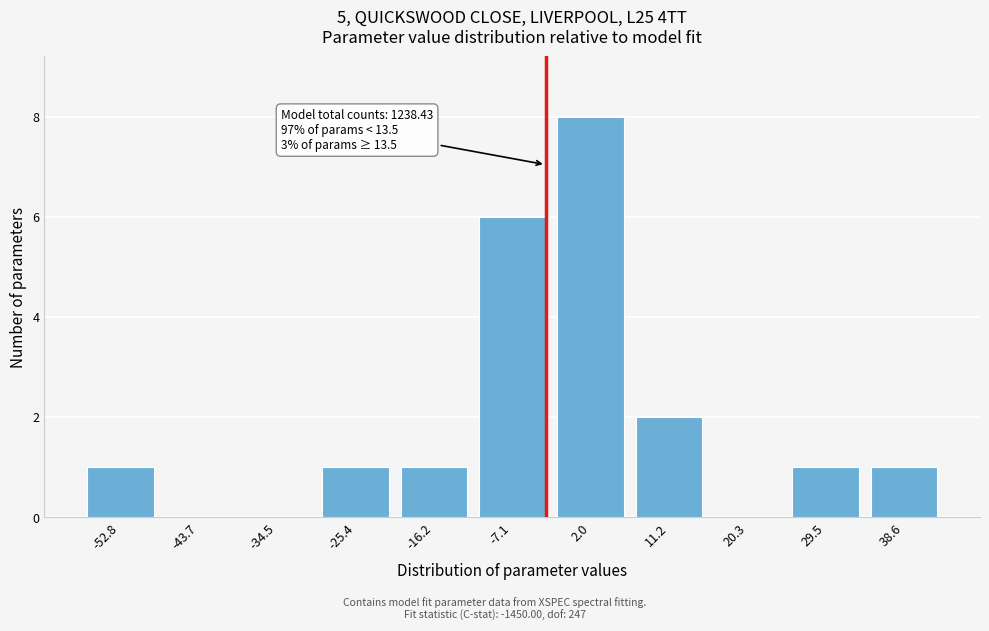

Reading right to left, list all the values displayed in this chart.

38.6=1	29.5=1	20.3=0	11.2=2	2.0=8	-7.1=6	-16.2=1	-25.4=1	-34.5=0	-43.7=0	-52.8=1